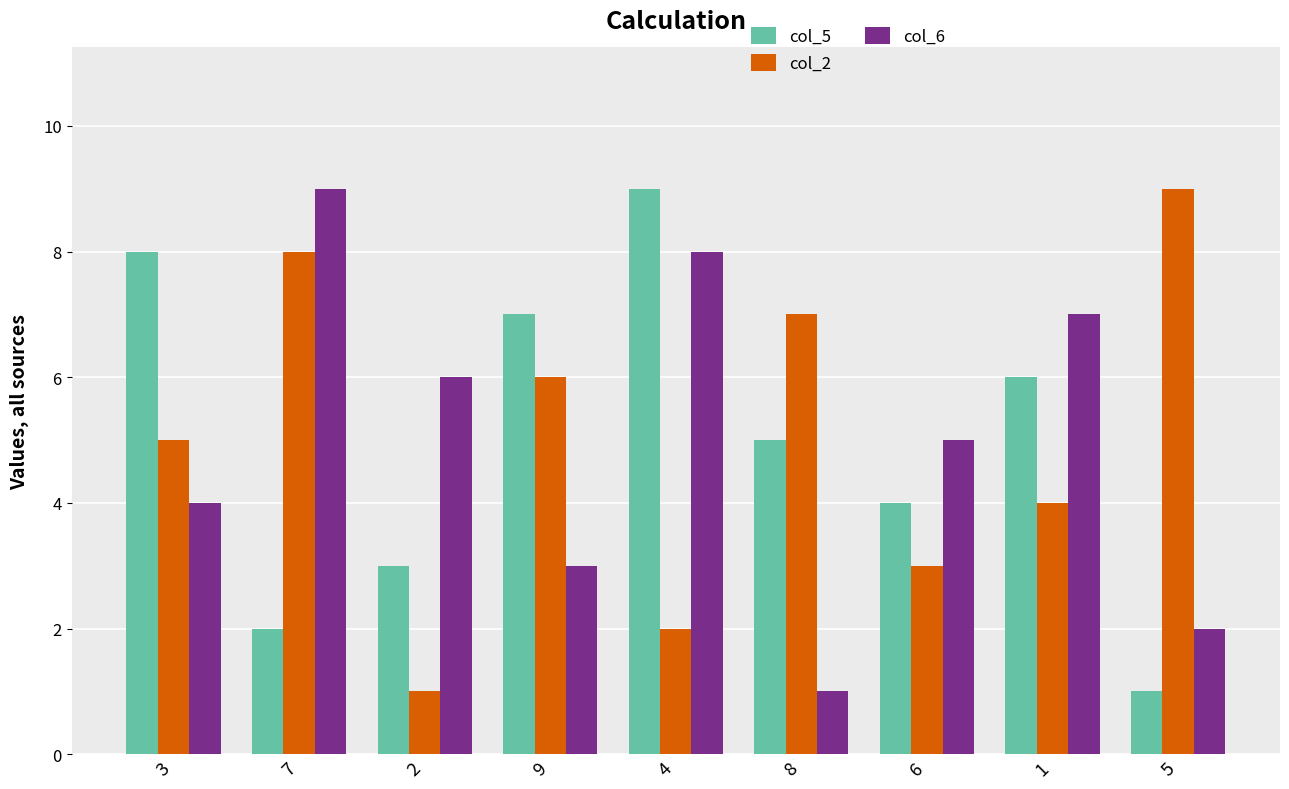

What is the total value across all series at 2?

10